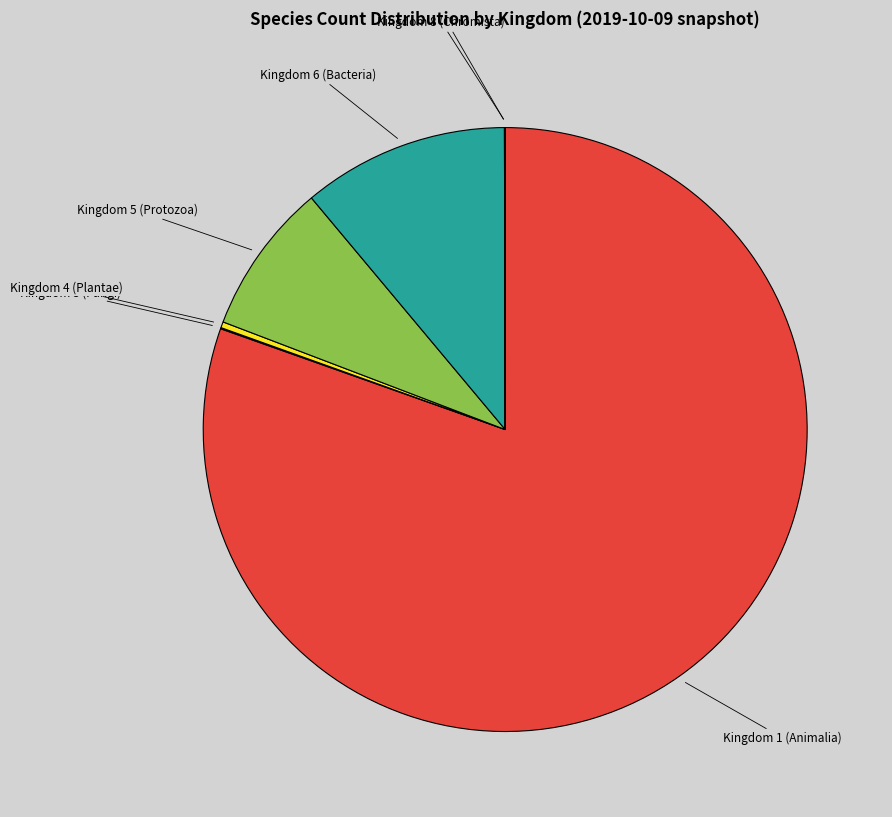

Is there a majority slice in this chart?

Yes